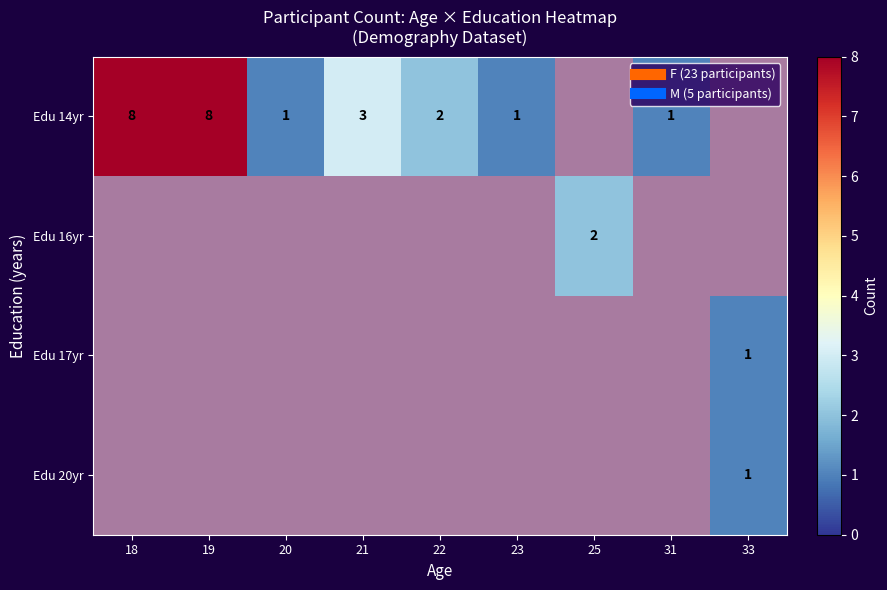

True or false: Edu 17yr has a value of 0.3 at 20.

False